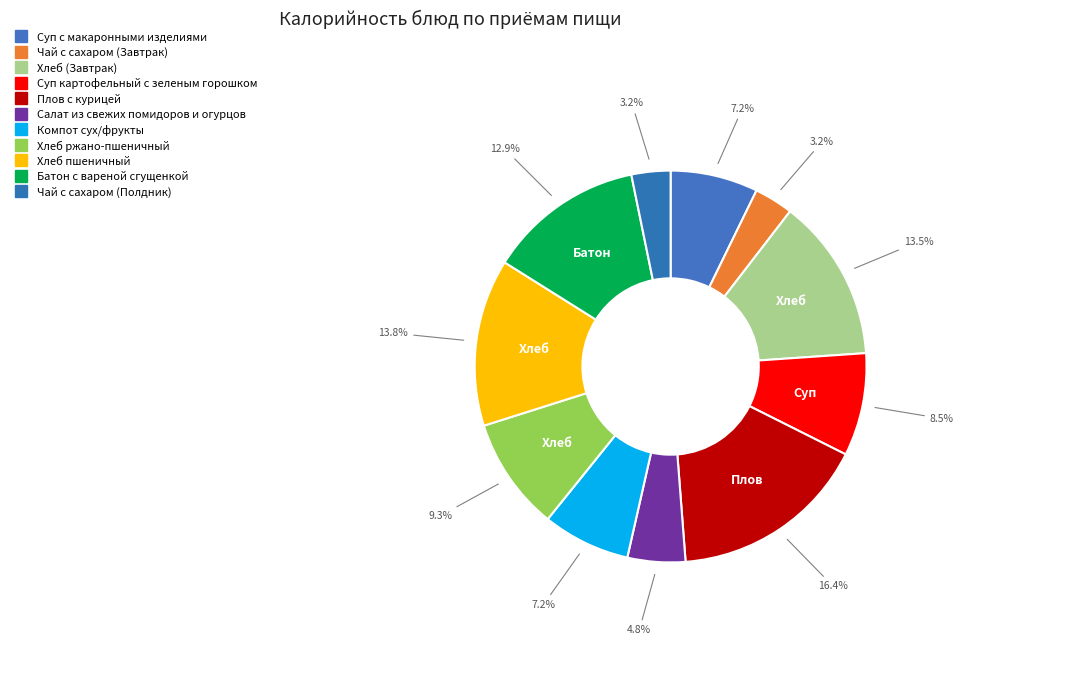

True or false: Батон с вареной сгущенкой accounts for 13% of the total.

True